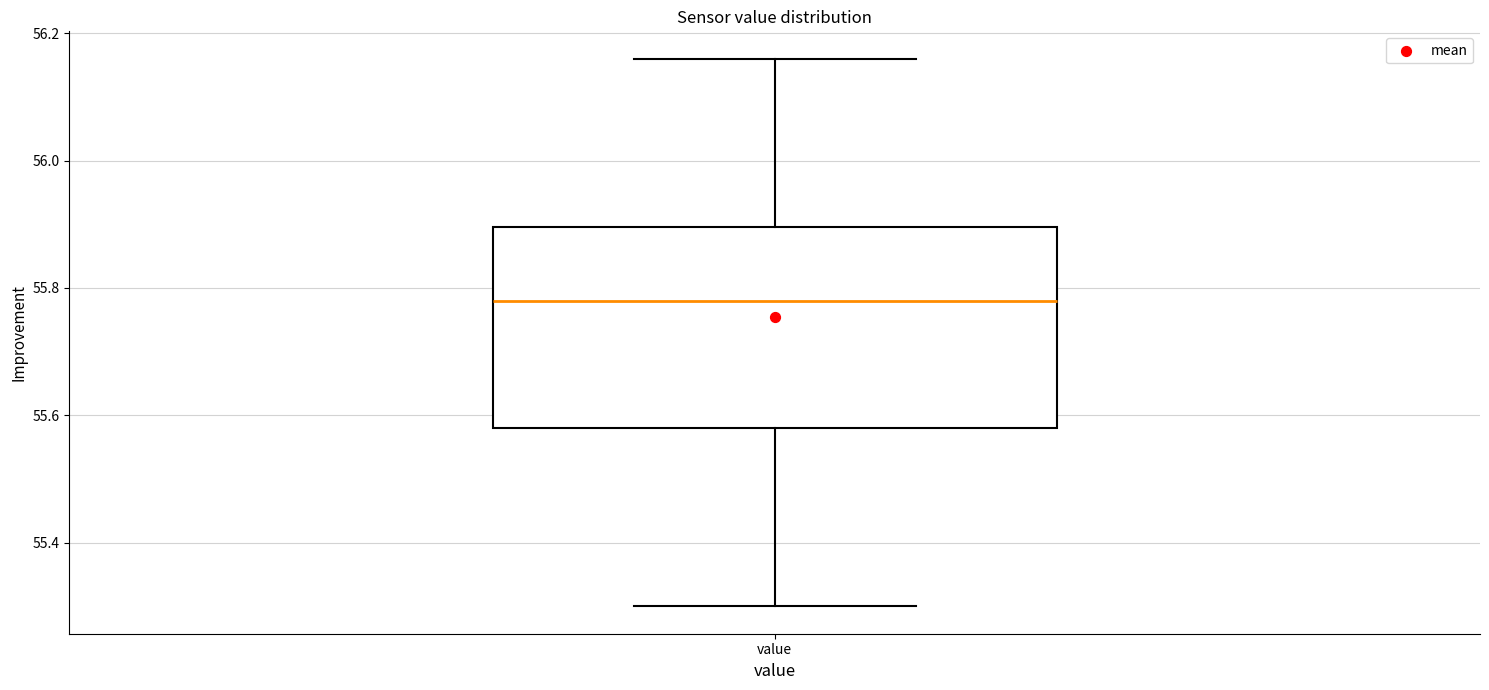

Read this box plot against the y-axis: the position of the median line, the range covered by the box, and the ends of both whiskers. The values are not printed on the chart, so give them approximately, as read against the axis.

median 55.78, box 55.58 to 55.90, whiskers 55.30 to 56.16